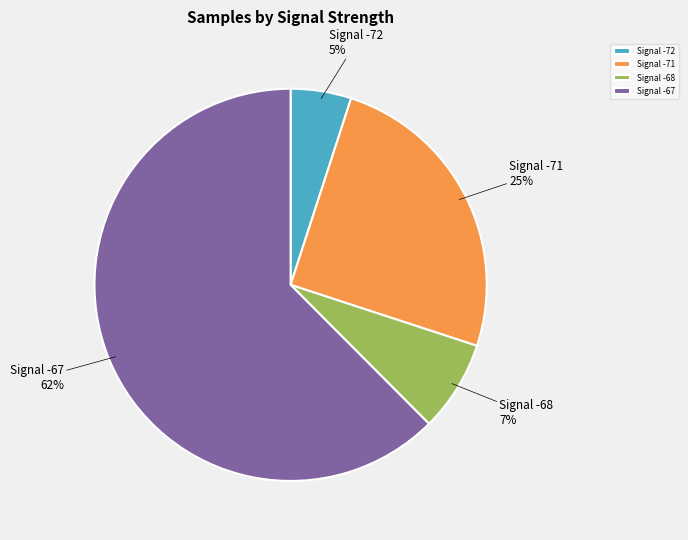

Rank the categories by value from lowest to highest.

Signal -72, Signal -68, Signal -71, Signal -67